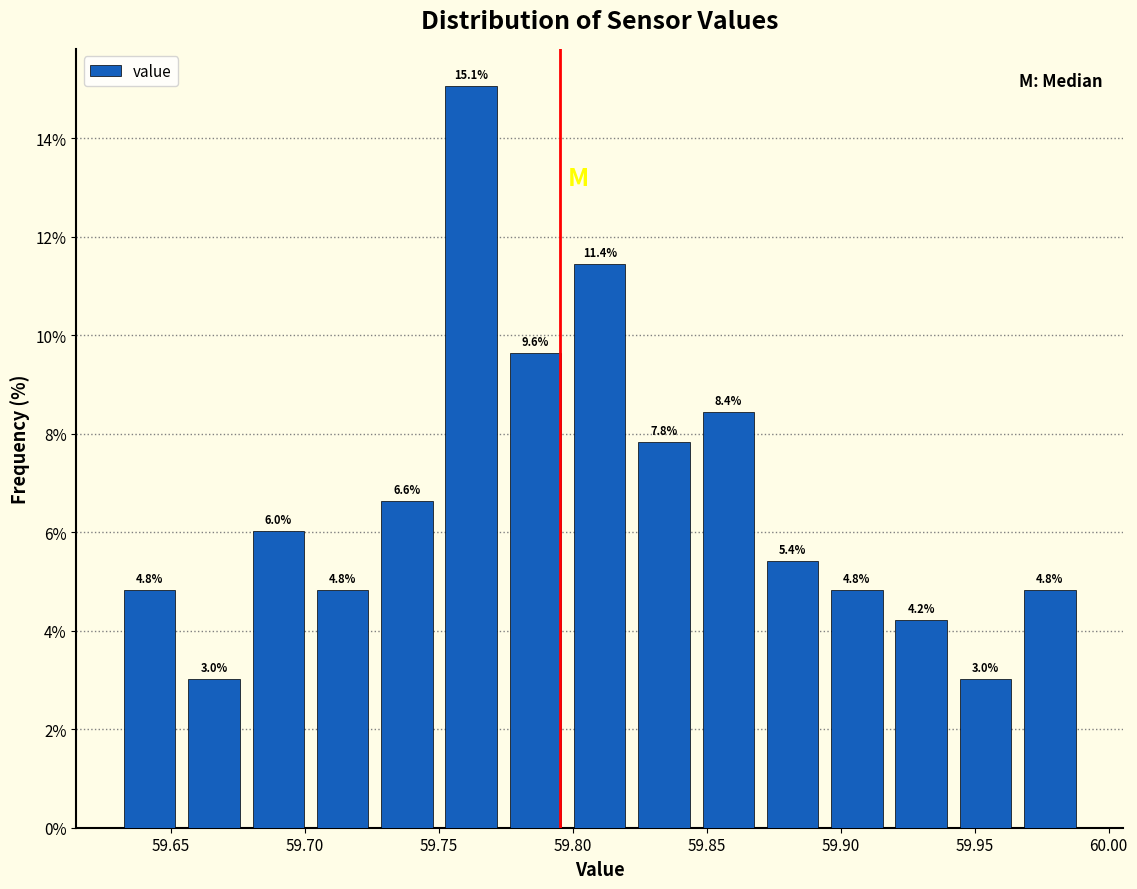

How tall is the bar that spans 59.750 to 59.774 on the x-axis? The bar edges are not printed on the chart, so give them approximately, as read against the axis.

15.1